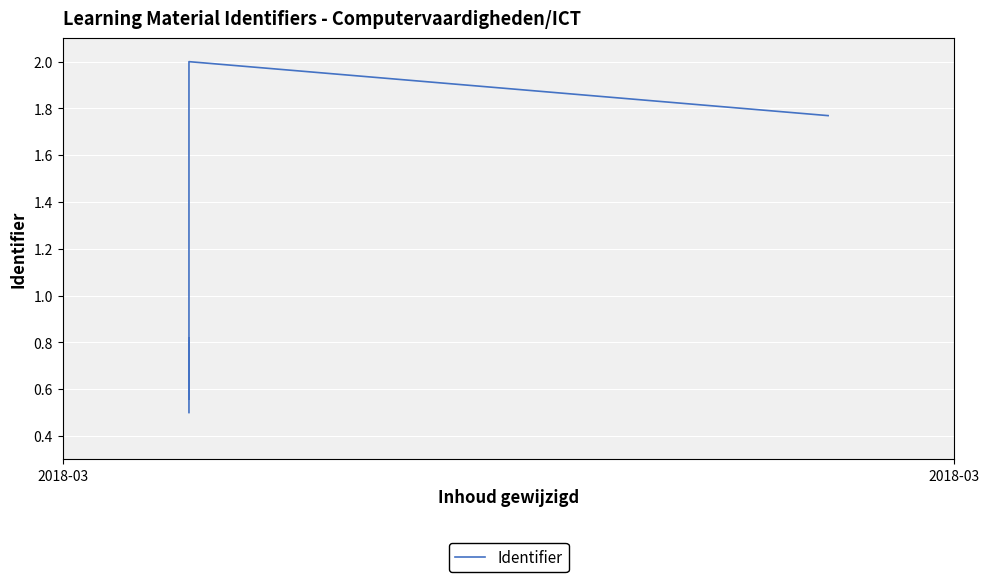

The chart shows a value of 0.4 at 2018-03. True or false?

False